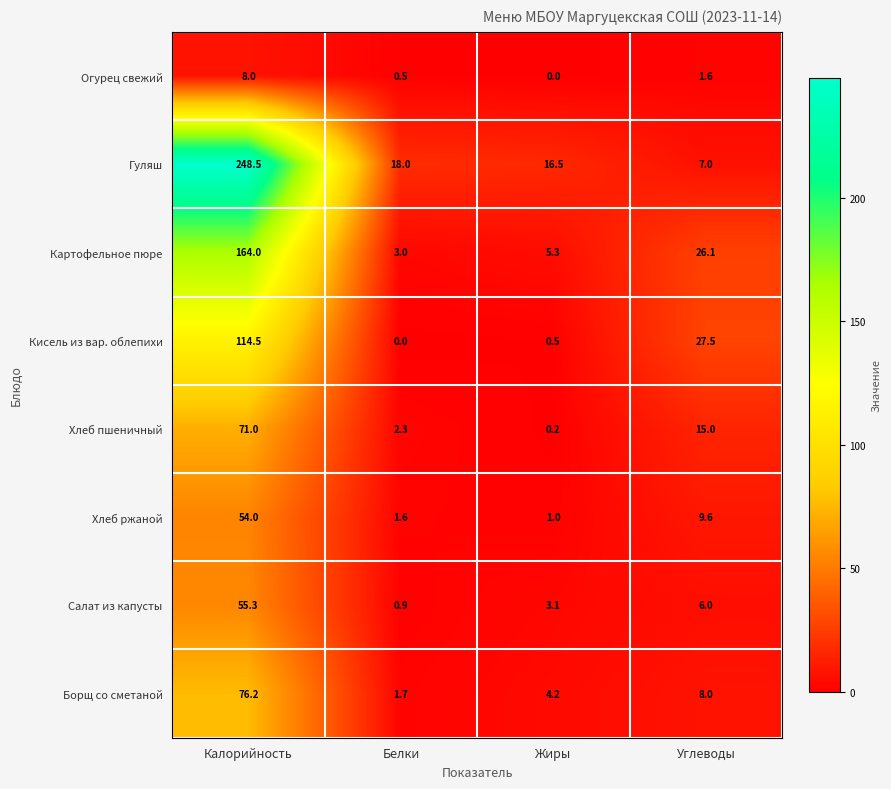

What is the difference between the maximum and minimum values in the Хлеб ржаной series?

53.0